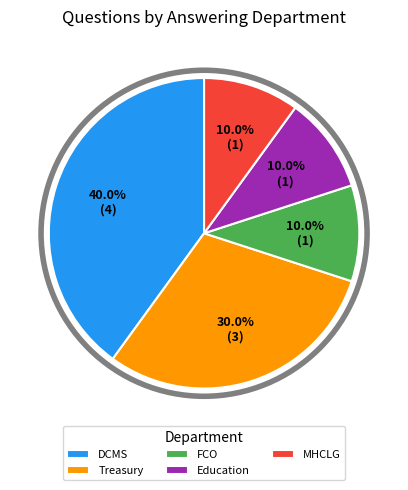

Is Treasury the majority of the pie?

No